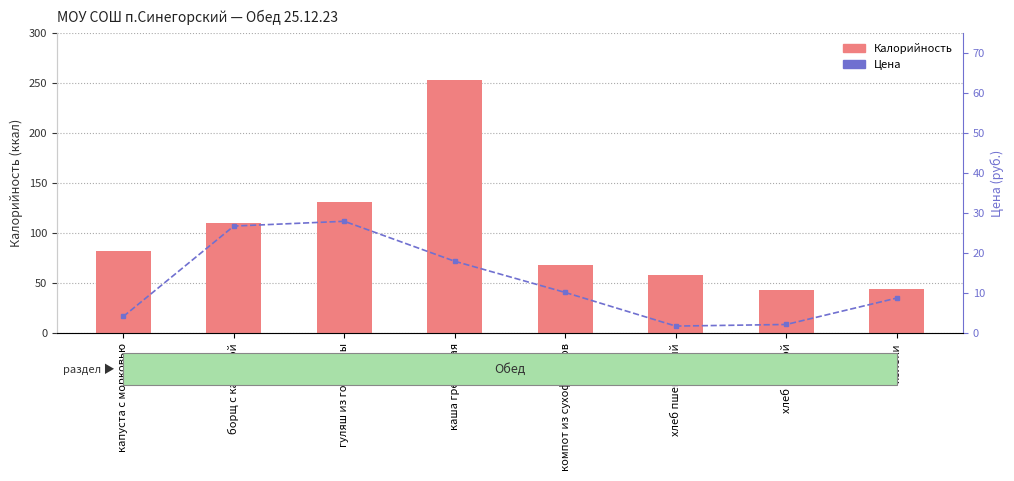

The Цена series shows 2.7 at яблоки. True or false?

False